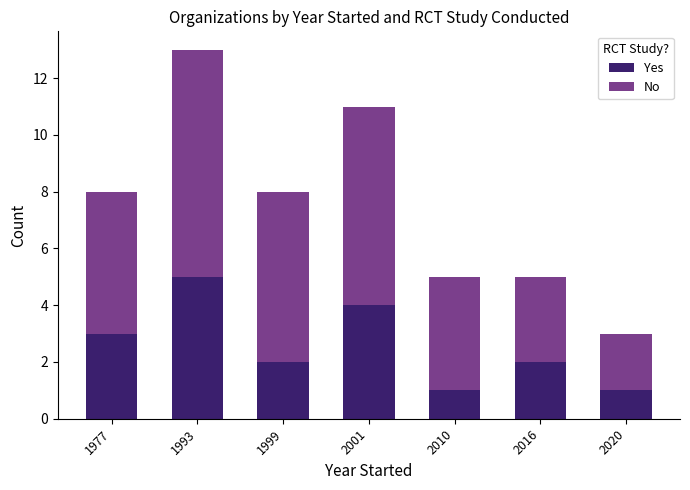

Reading left to right, transcribe the values for Yes.

1977=3	1993=5	1999=2	2001=4	2010=1	2016=2	2020=1